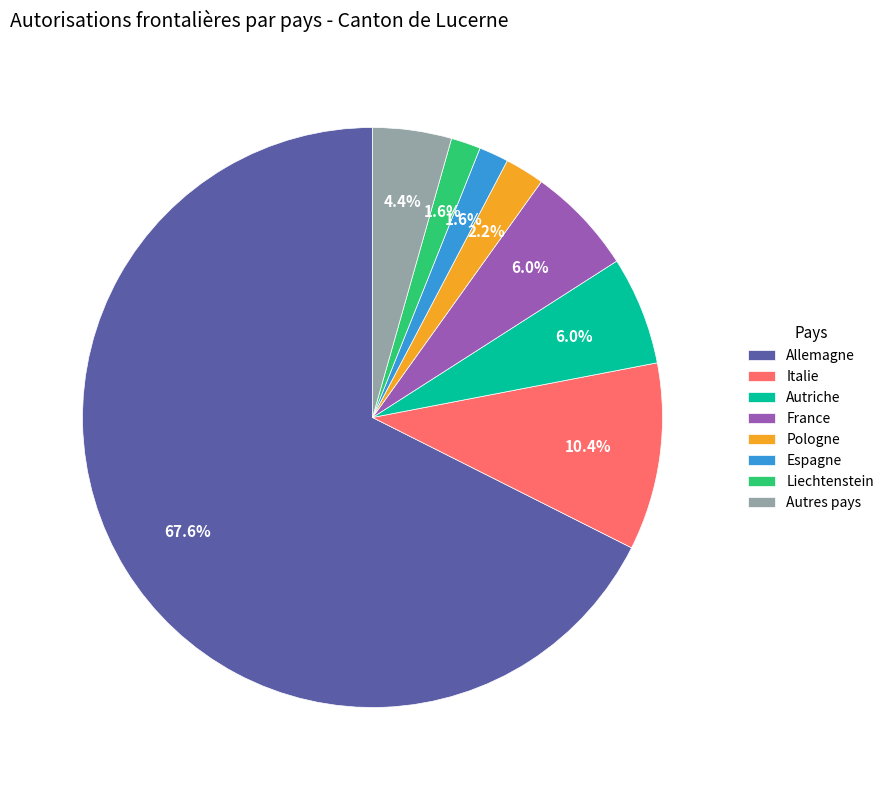

How many segments does this pie chart have?

8